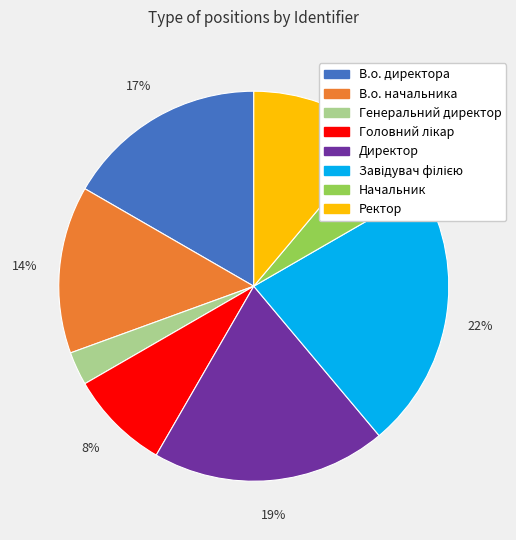

Do Генеральний директор and Ректор together represent more than half of the pie?

No